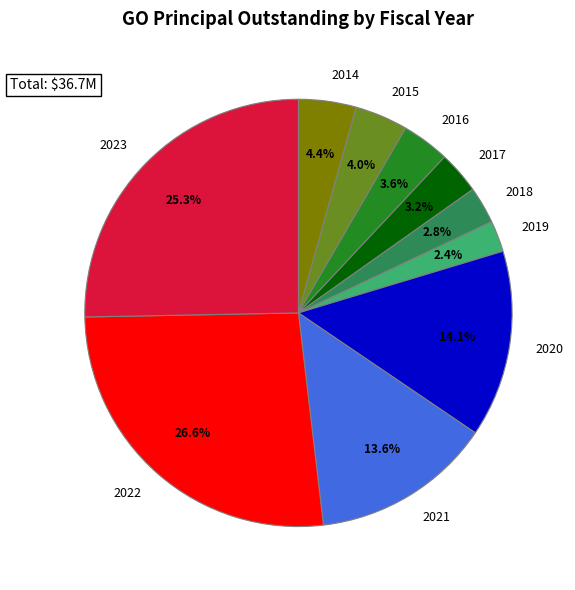

True or false: 2019 accounts for 2% of the total.

True